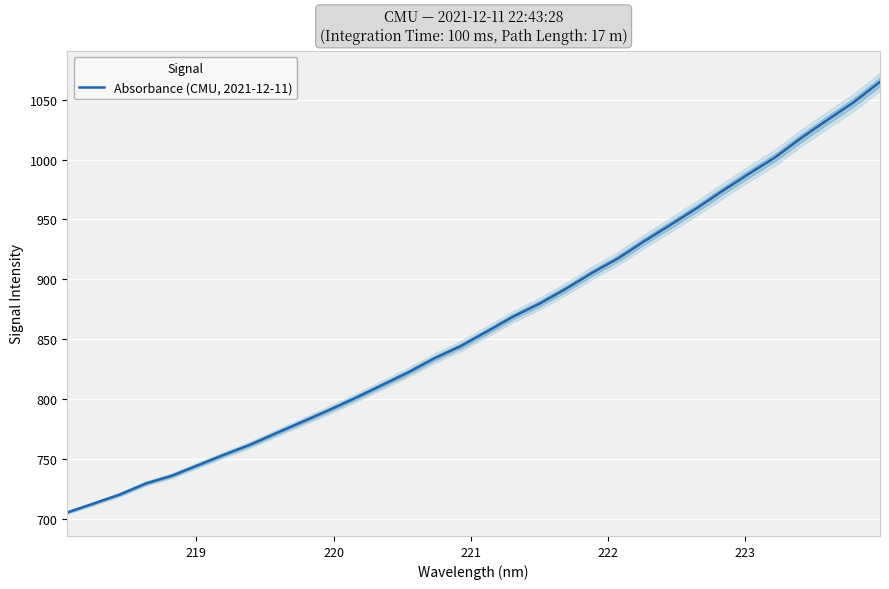

Reading left to right, transcribe all the data shown in this chart.

705.2	712.5	720.1	729.4	735.9	744.8	753.6	762.0	771.8	781.3	791.0	801.0	811.6	822.3	834.0	844.2	856.4	868.9	879.6	891.9	905.3	917.5	931.8	945.5	959.4	974.1	988.2	1002.0	1018.2	1033.3	1048.0	1065.0